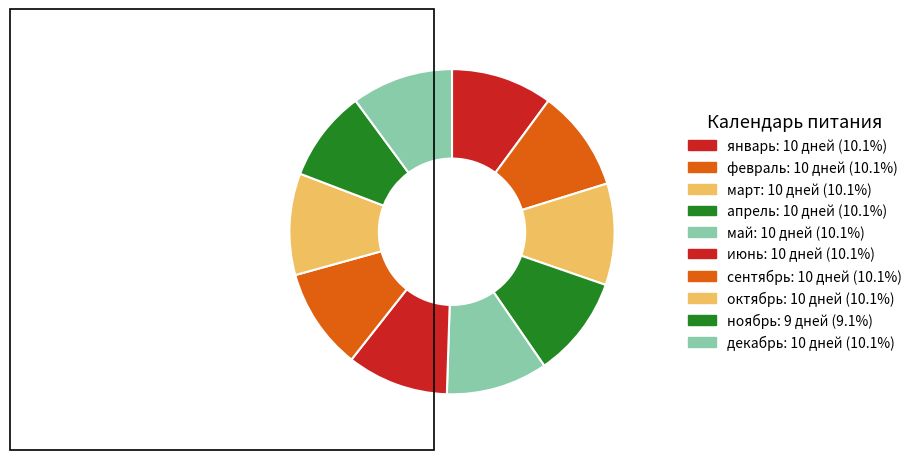

Approximately how many times larger is the value at июнь compared to май?

1.0